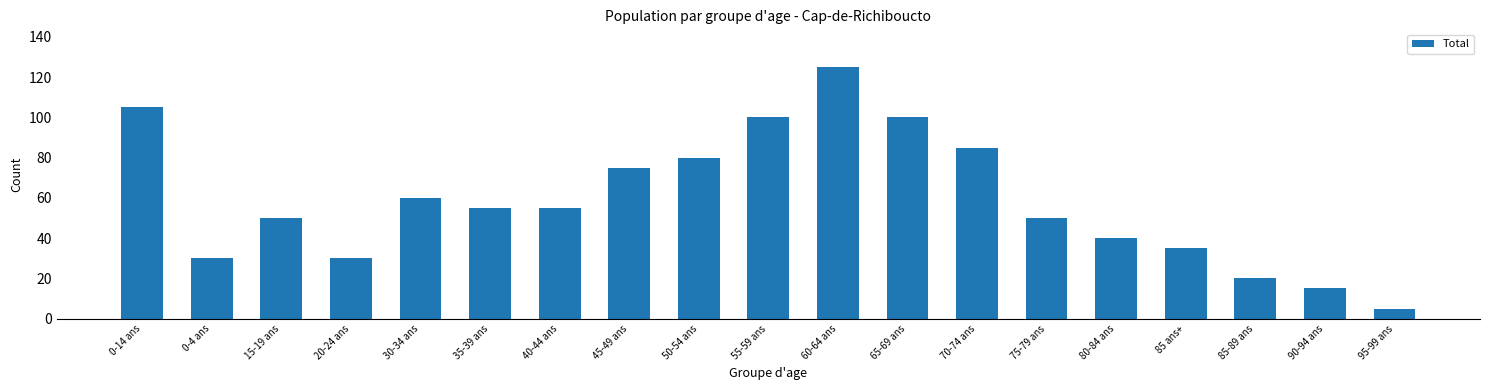

What is the difference between the maximum and second lowest values?

110